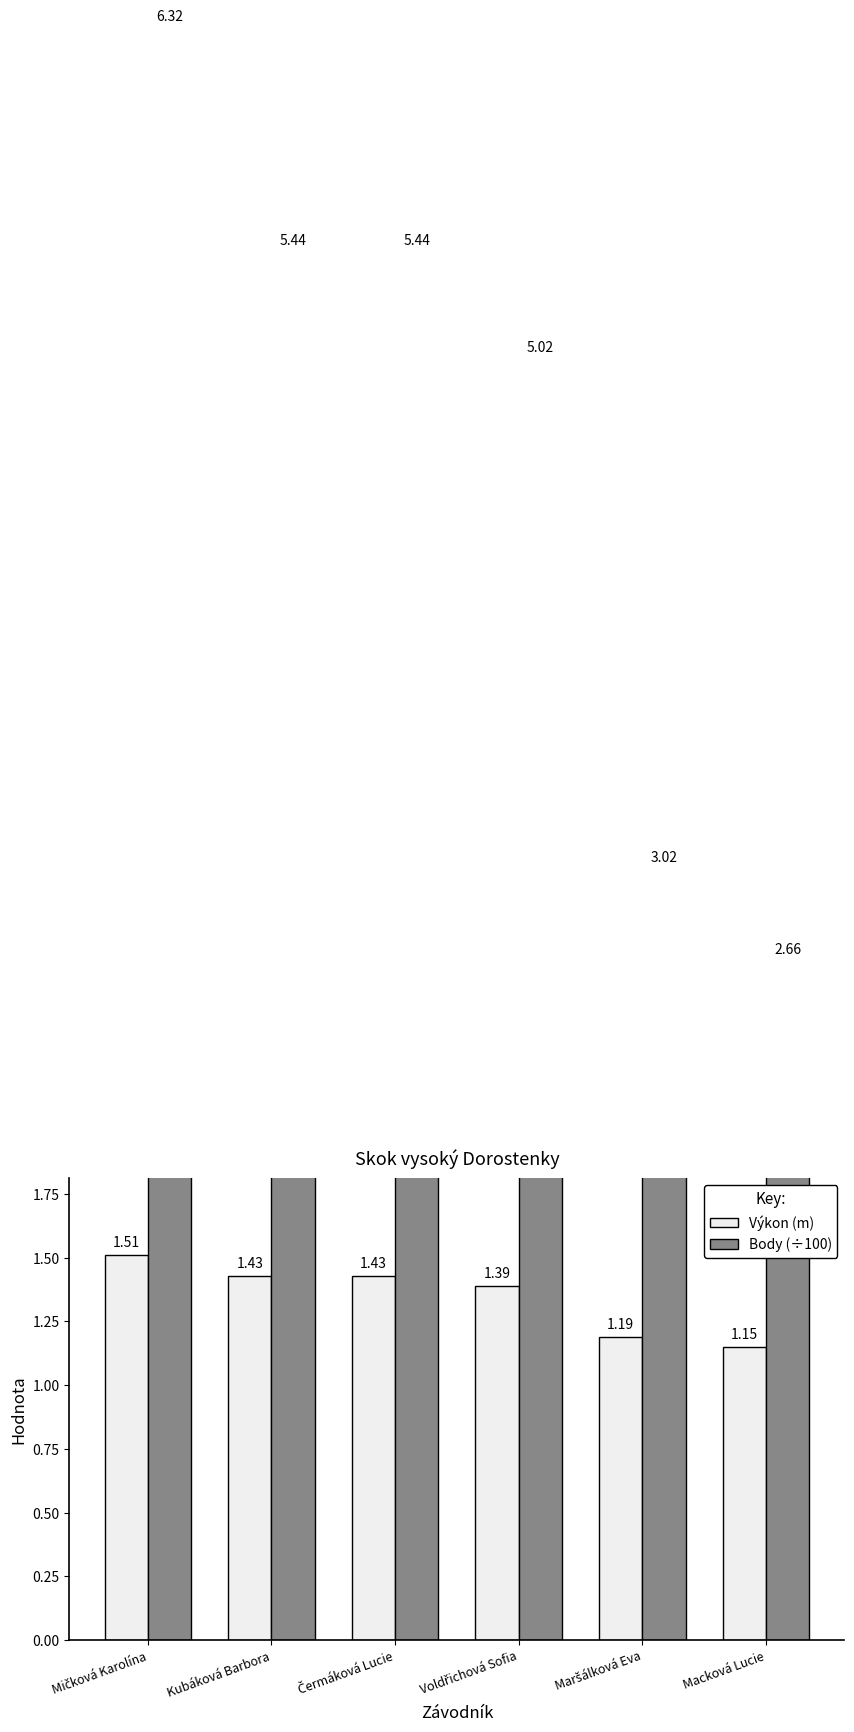

How many data points in Body (÷100) are above 5?

4